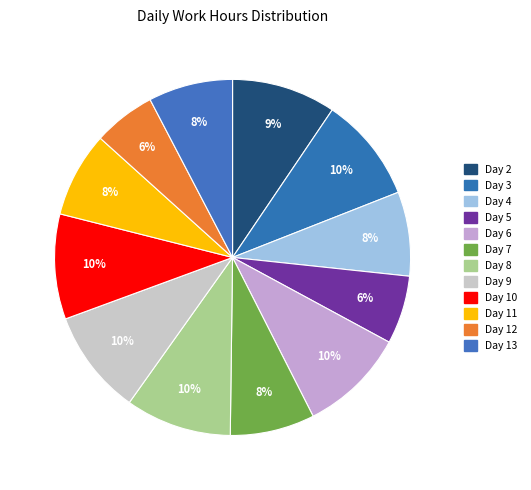

Combined, what portion of the pie is Day 3 and Day 4?

17.2%